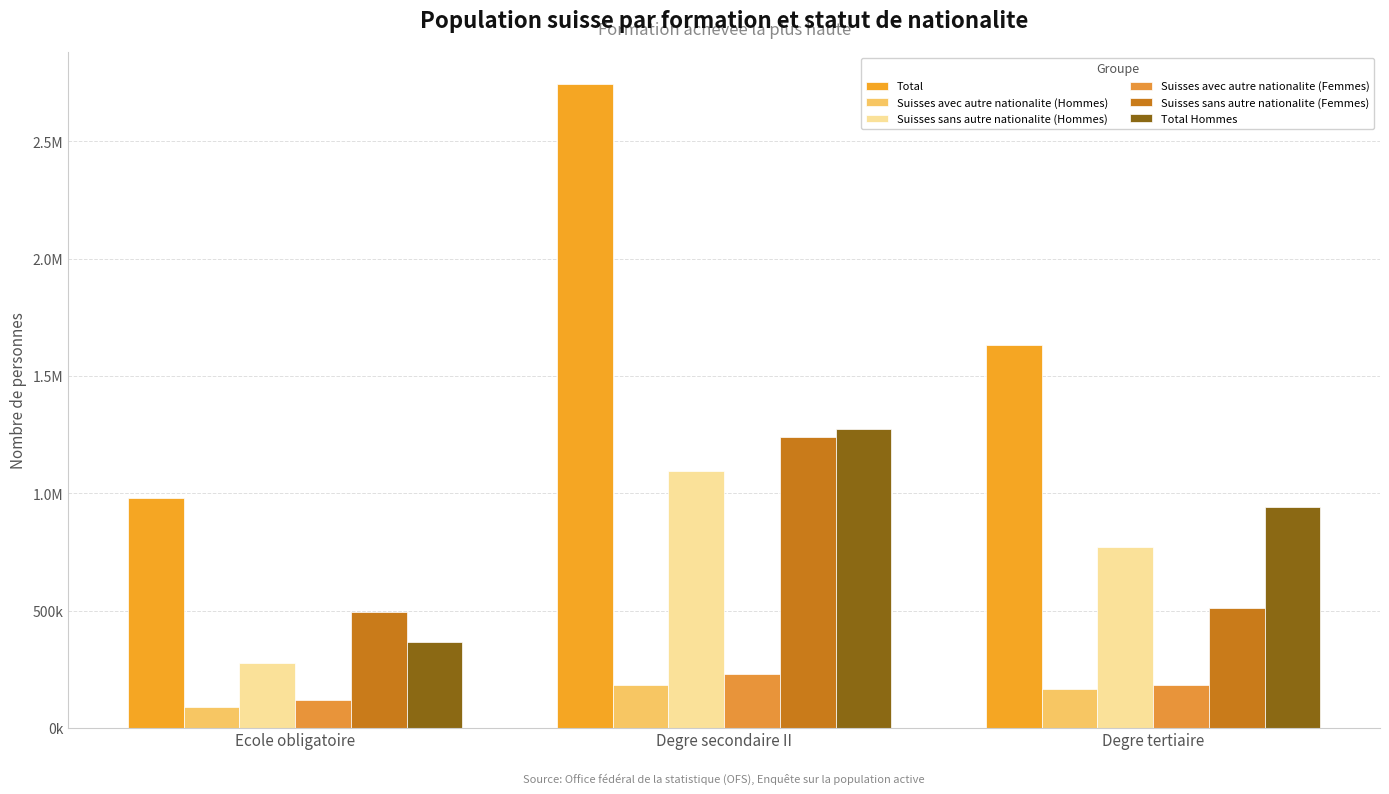

Does the chart contain stacked bars?

No